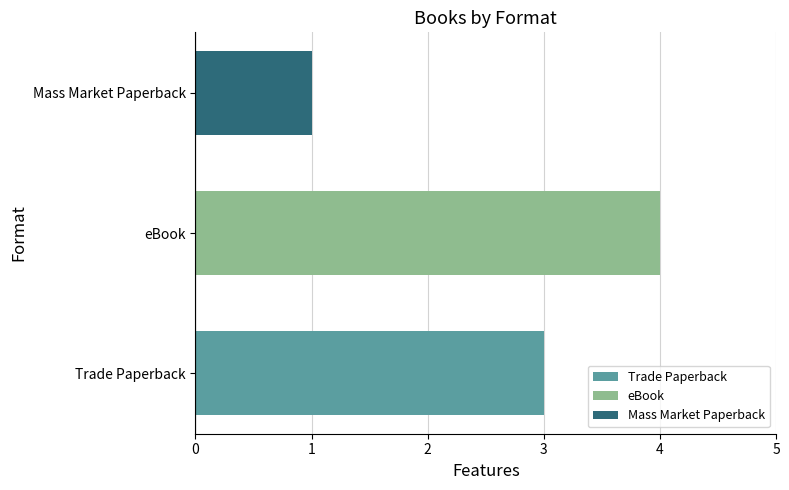

Rank the categories by value from lowest to highest.

Mass Market Paperback, Trade Paperback, eBook